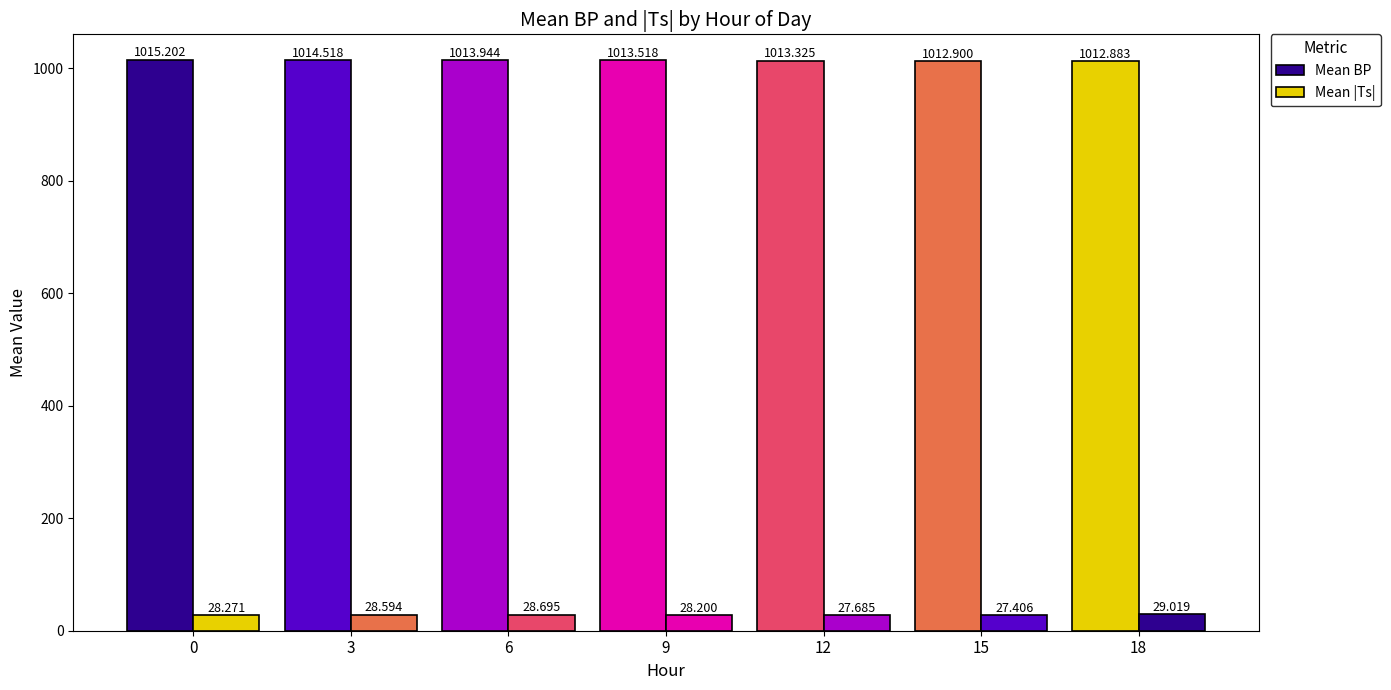

The Mean |Ts| series shows 40.6 at 3. True or false?

False